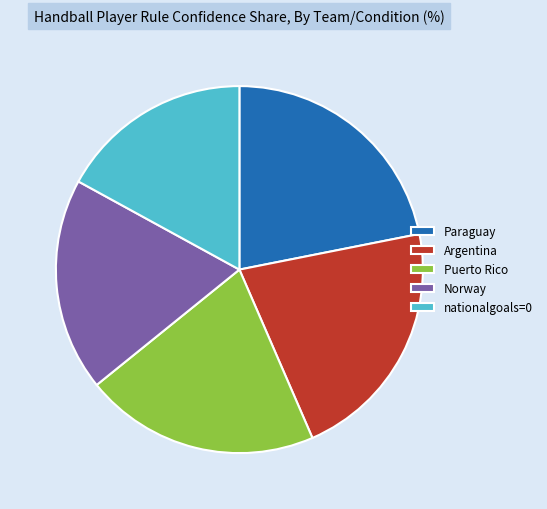

The Paraguay slice represents 22% of the pie. True or false?

True